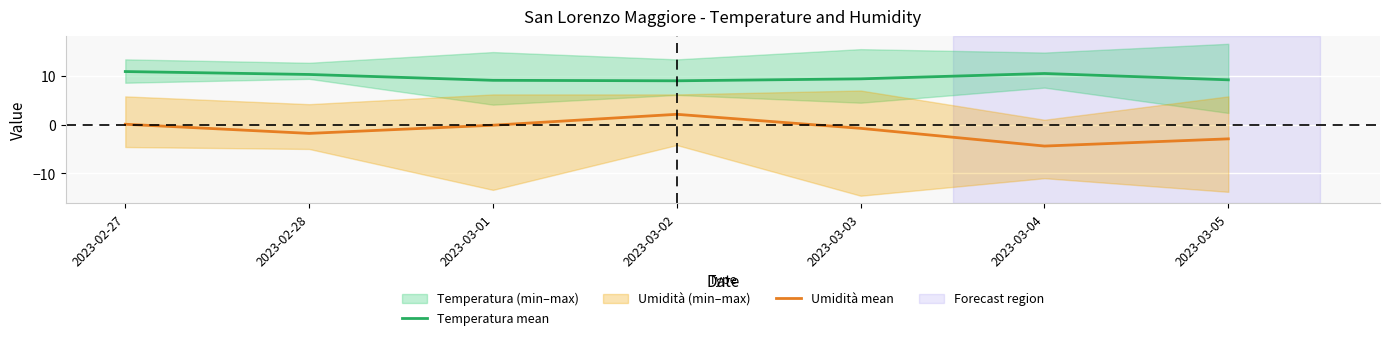

What is the difference between the highest and lowest values at 2023-03-01?

9.2